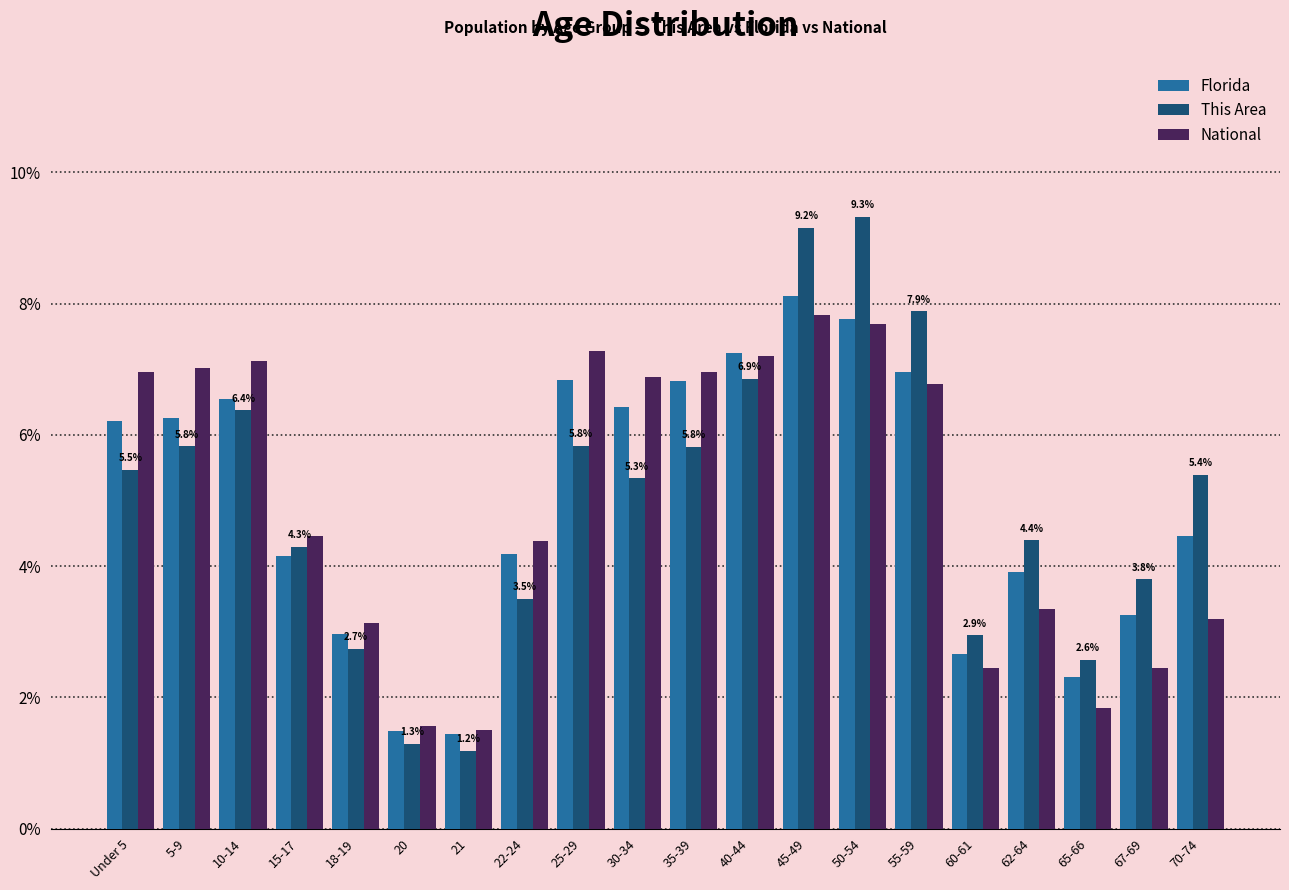

What is the difference between the National values at 15-17 and 60-61?

2.0